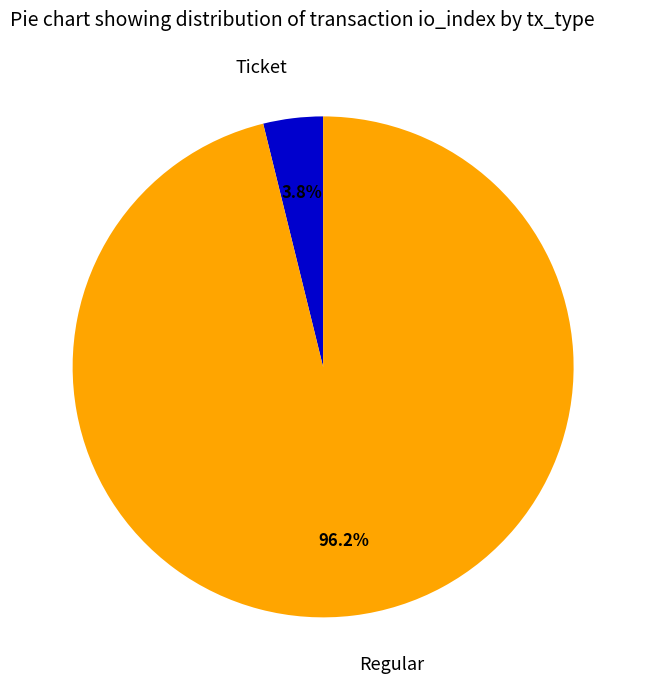

What percentage do Ticket and Regular together represent?

100.0%